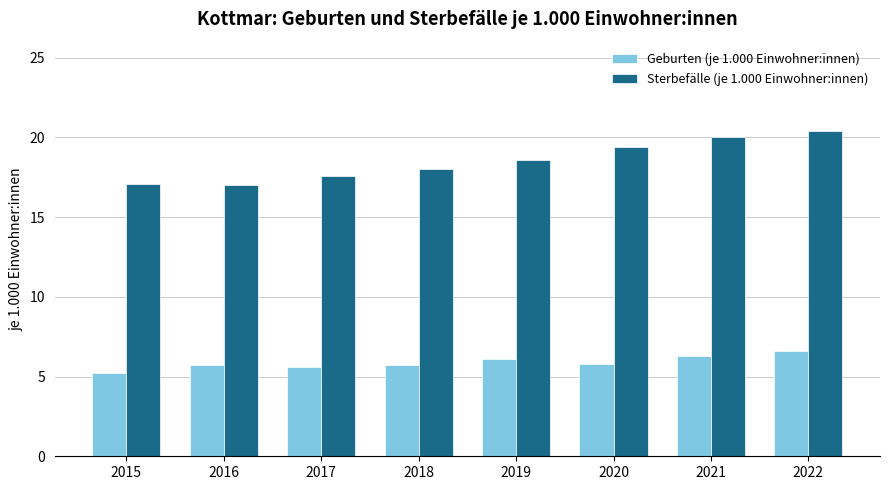

Is the value of Sterbefälle (je 1.000 Einwohner:innen) at 2016 greater than the value of Geburten (je 1.000 Einwohner:innen) at 2018?

Yes